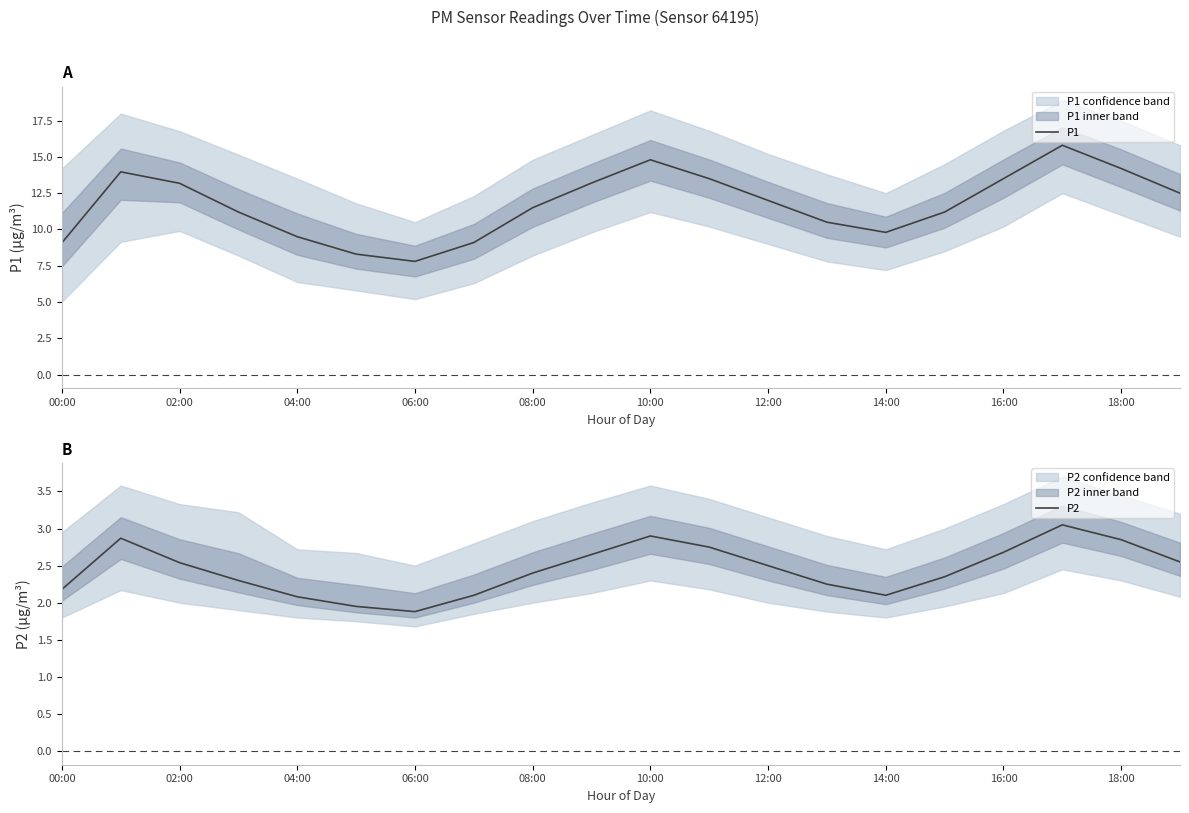

True or false: P1 and P2 intersect in this chart.

False